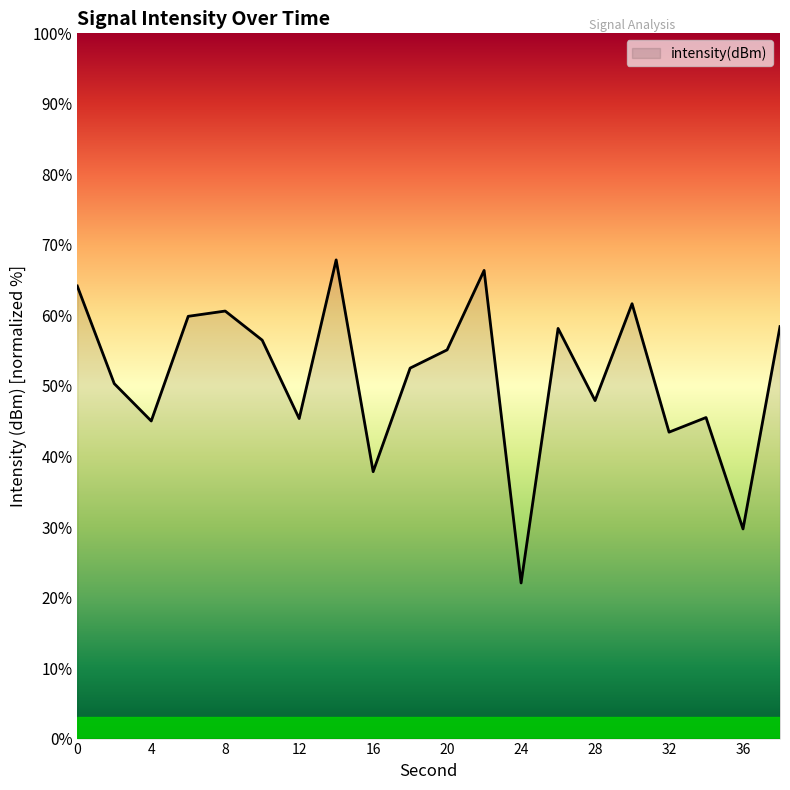

What is the maximum value shown in the chart?

67.9